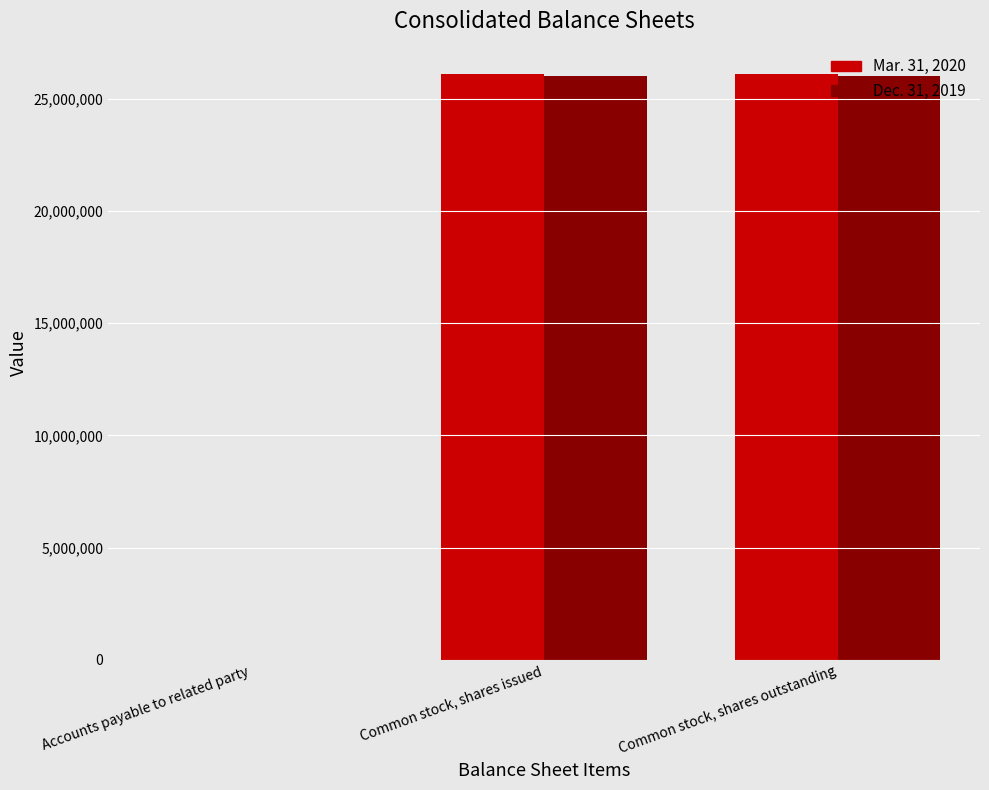

What is the average value of the Dec. 31, 2019 series?

17341853